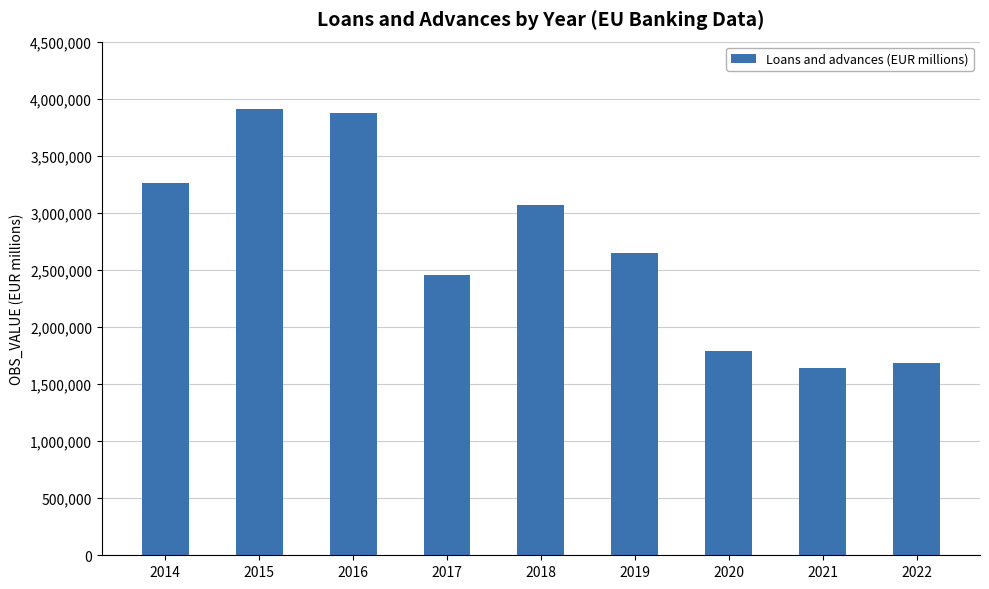

How many bars are there in total?

9